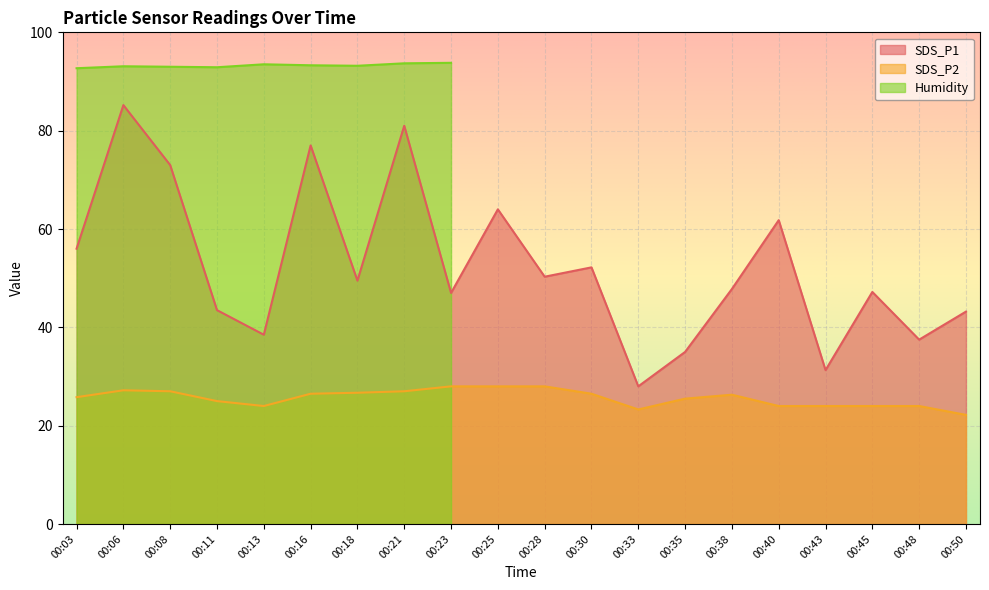

At which category does SDS_P2 reach its first local peak?

00:06